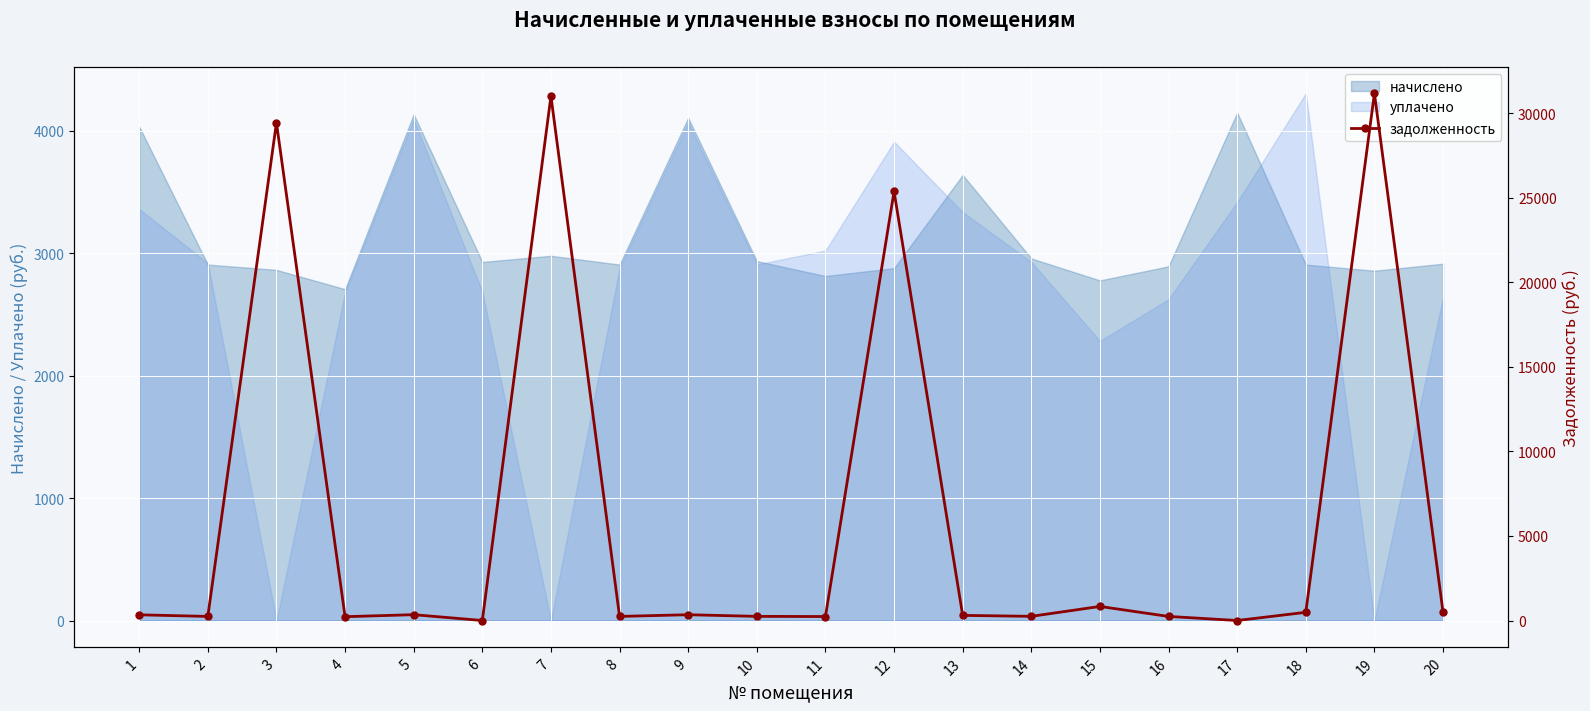

What is the value of the 5th point from the left?

344.4